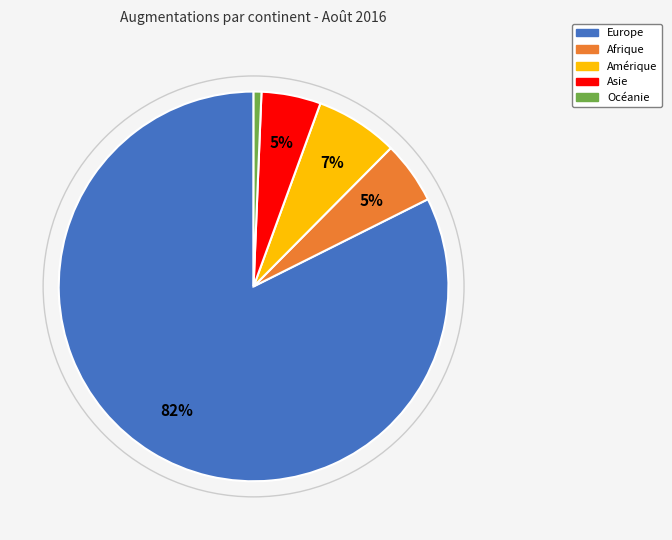

True or false: Amérique accounts for 13% of the total.

False